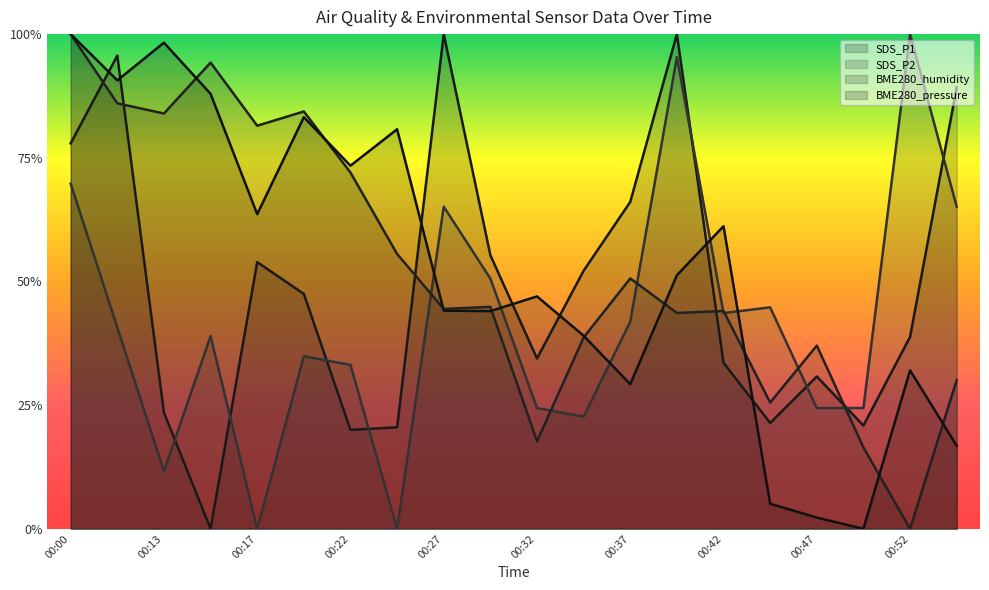

Does the chart display data point markers on the line(s)?

No